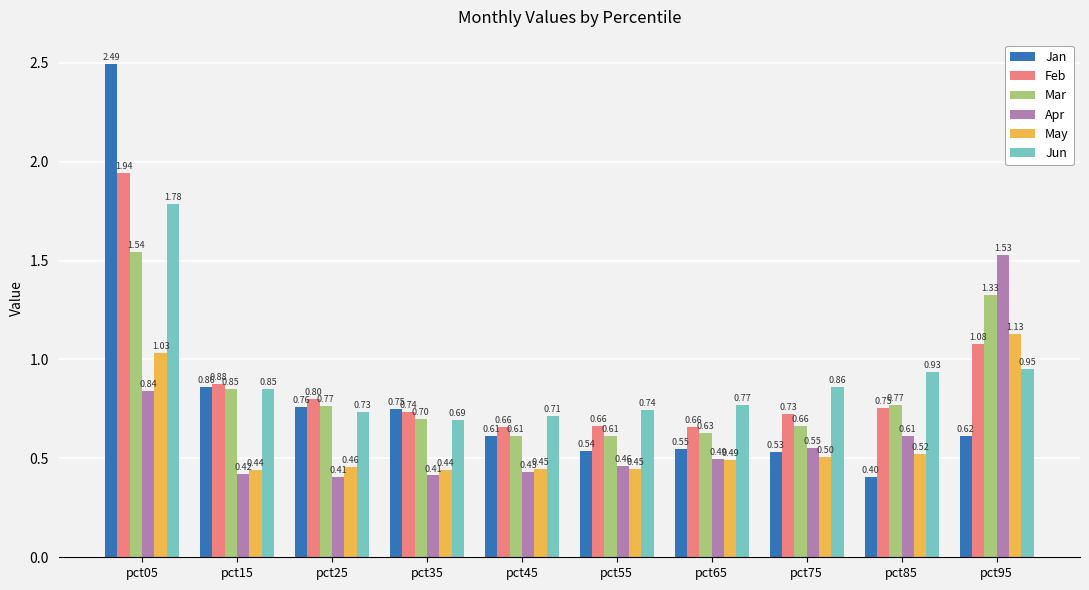

How many bars are there in each group?

6